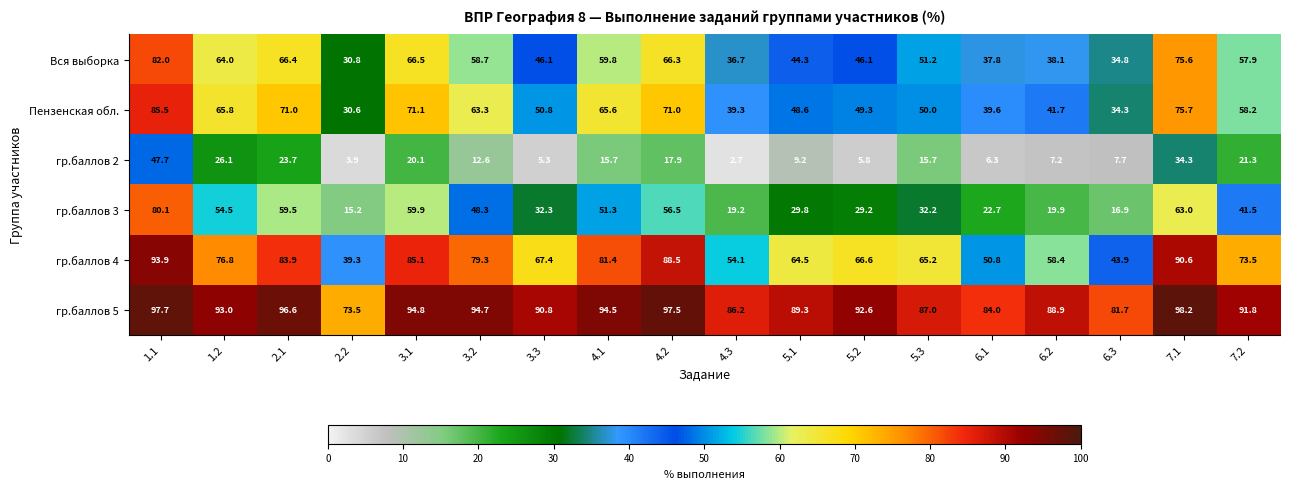

At 7.1, list the series in order from smallest to largest.

гр.баллов 2, гр.баллов 3, Вся выборка, Пензенская обл., гр.баллов 4, гр.баллов 5